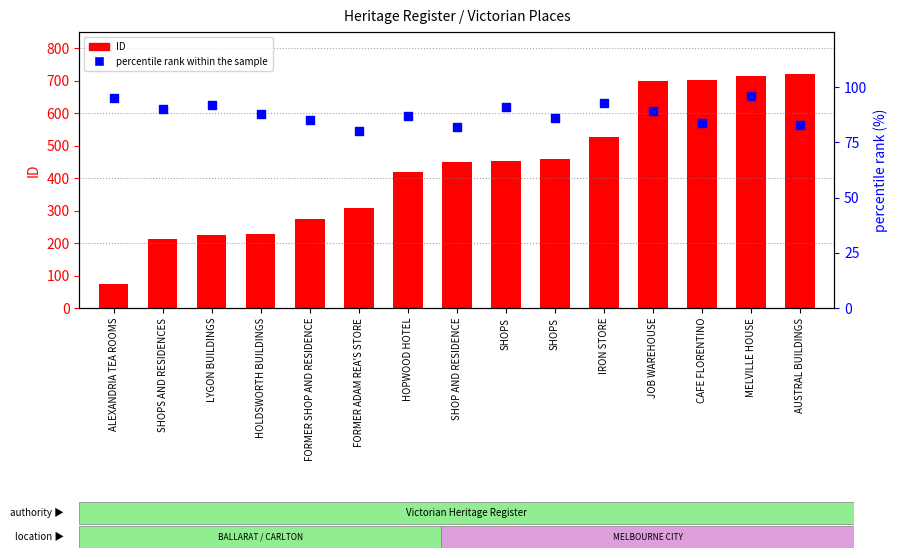

Which series has the largest total across all categories?

ID